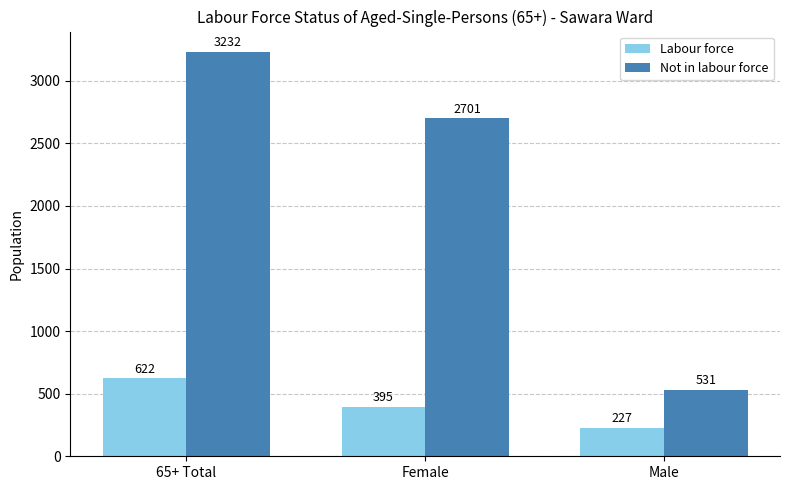

How many series are shown in this chart?

2